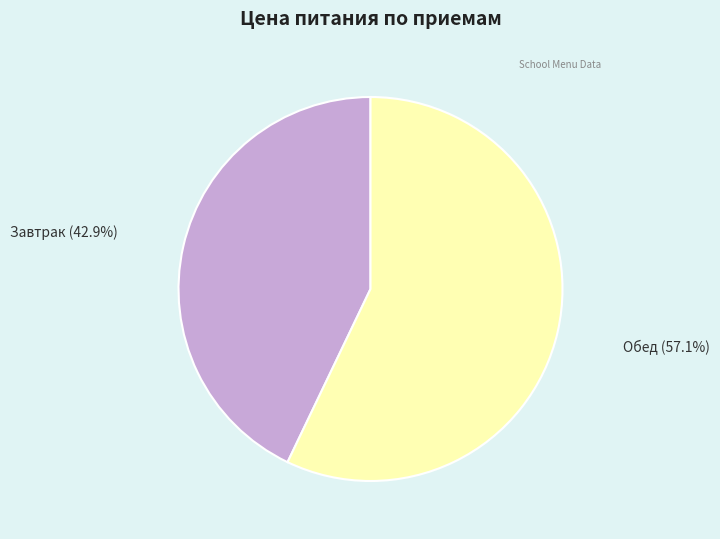

Do Завтрак and Обед together represent more than half of the pie?

Yes